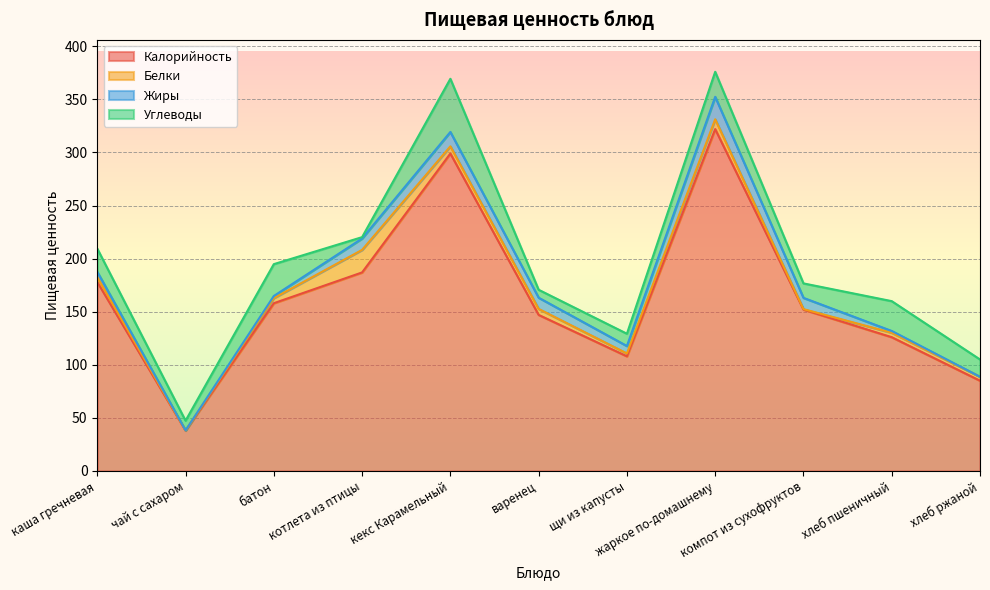

What is the label of the 3rd point from the right?

компот из сухофруктов